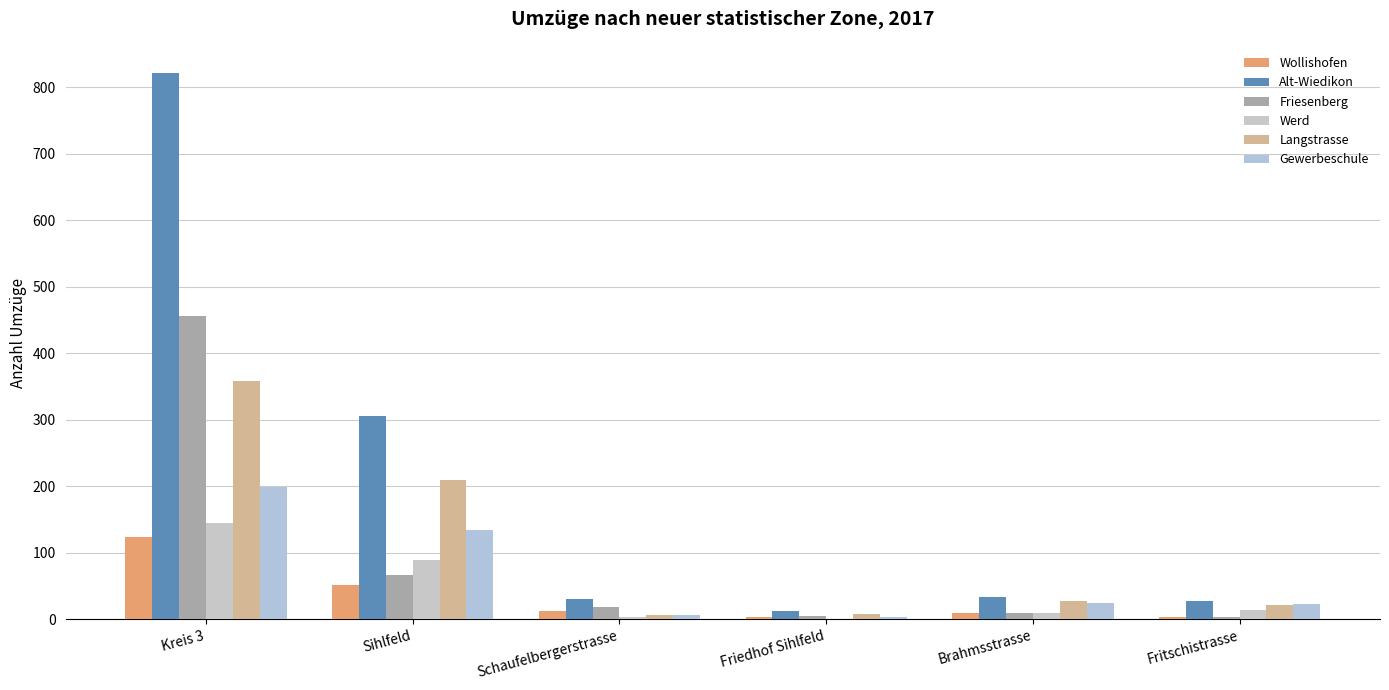

How many groups of bars are there?

6